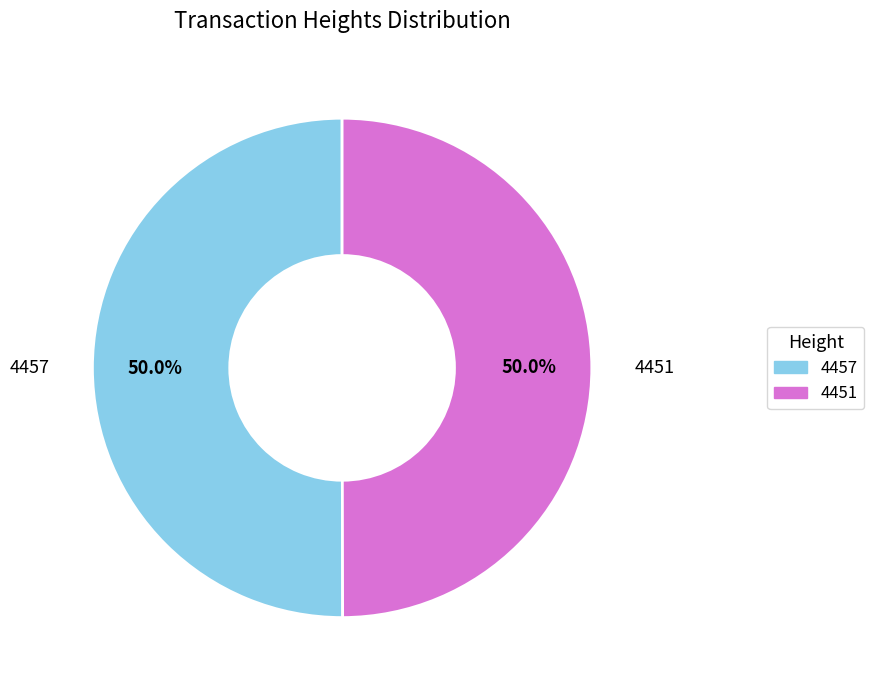

Is it true that 4451 is 56% of the pie?

False